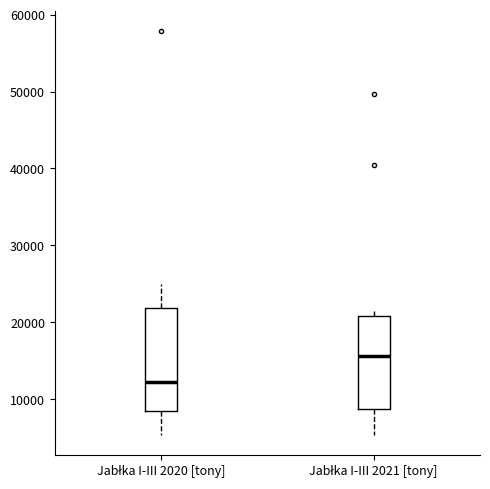

Which box has the highest median line?

Jabłka I-III 2021 [tony]